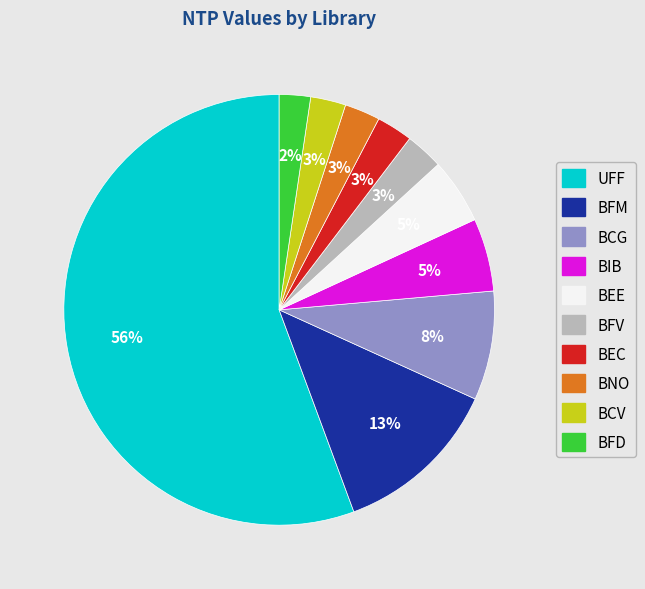

To the nearest percent, what is the average slice percentage?

10%